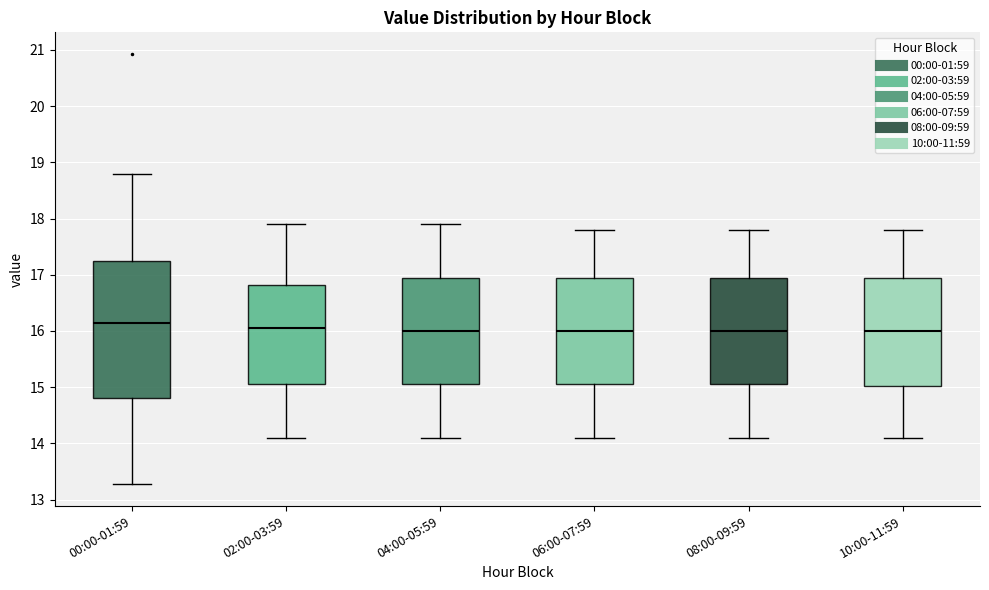

Where does the lower whisker of the box for 04:00-05:59 end on the y-axis? The values are not printed on the chart, so give them approximately, as read against the axis.

14.1